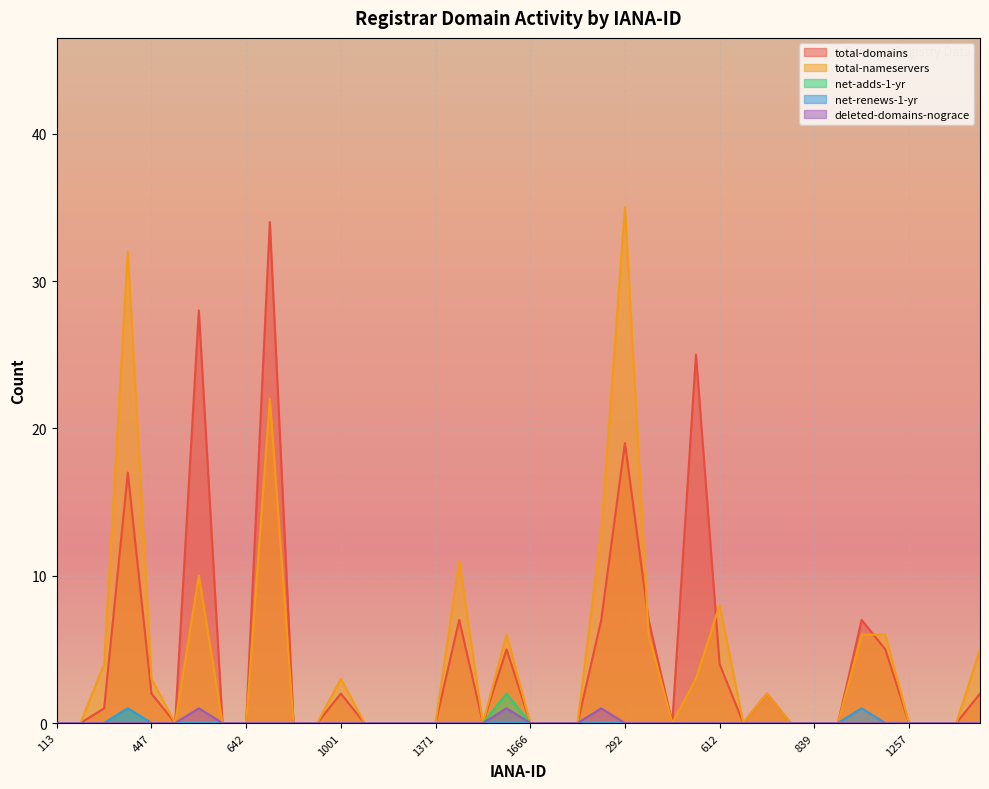

The value of net-renews-1-yr at 1001 is 0. True or false?

True